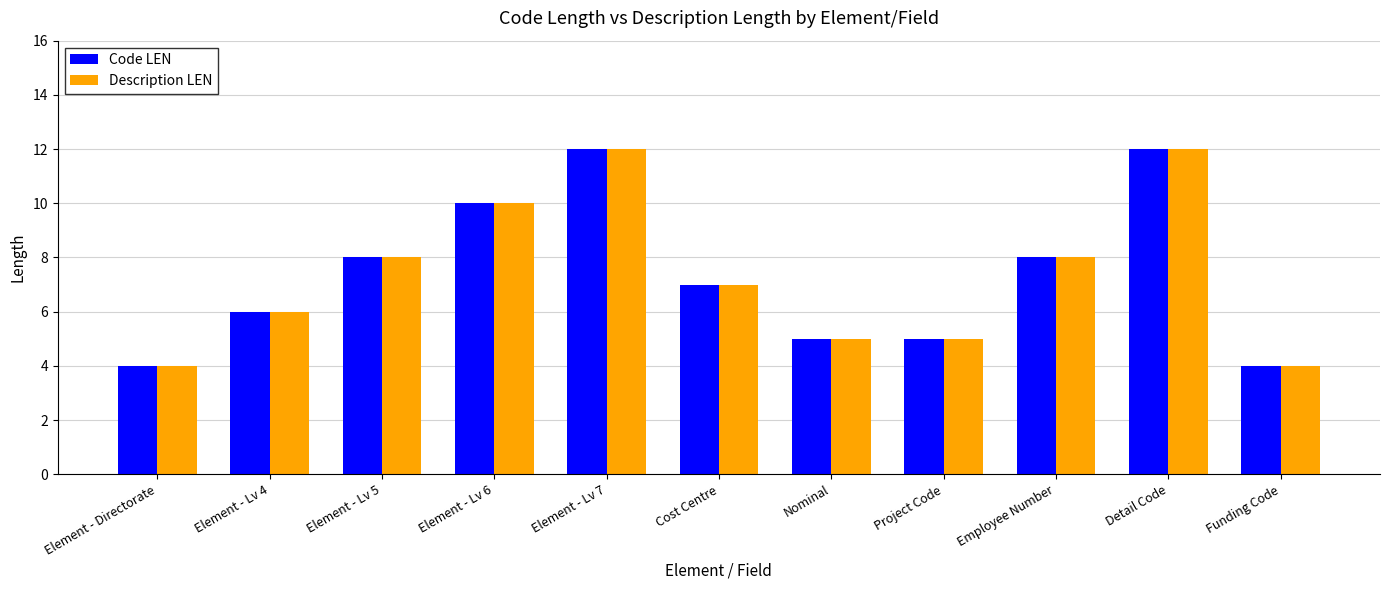

How many Description LEN values are between 5 and 10?

7